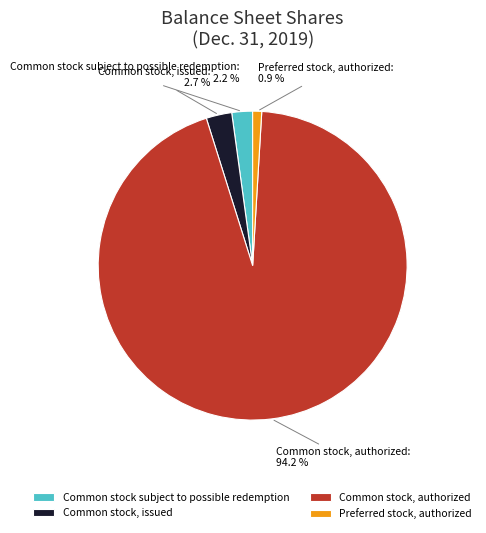

Do Common stock, issued and Common stock, authorized together represent more than half of the pie?

Yes